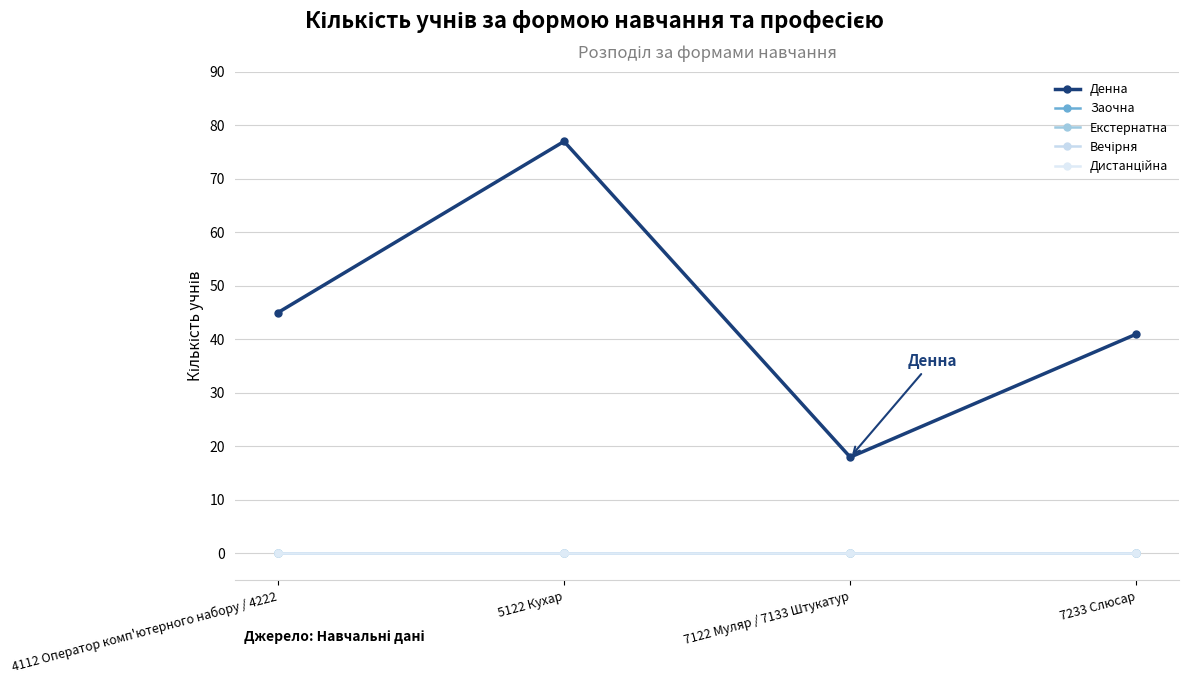

In Денна, how many points are higher than both neighbors (excluding endpoints)?

1